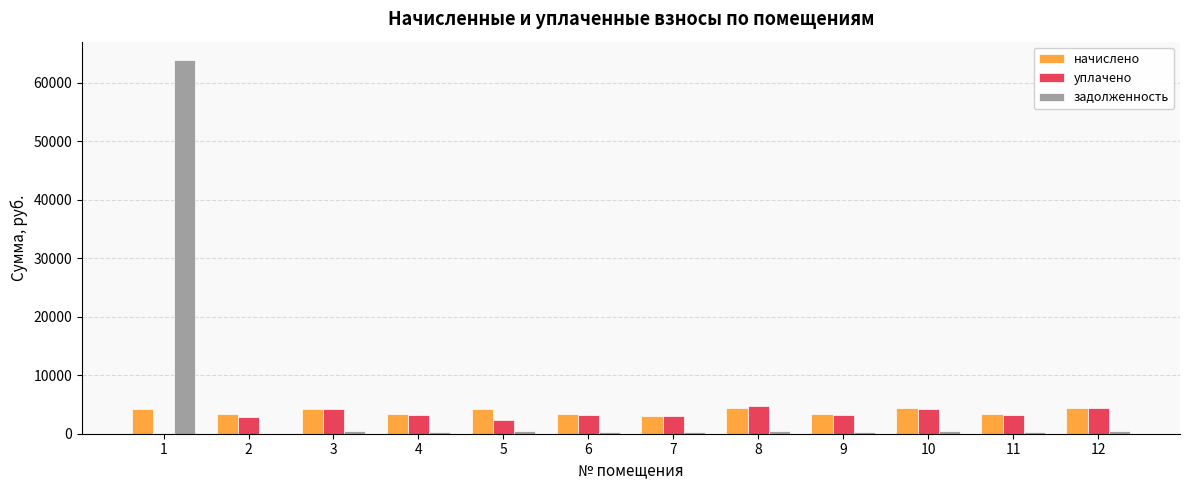

What is the sum of all задолженность values?

67975.9